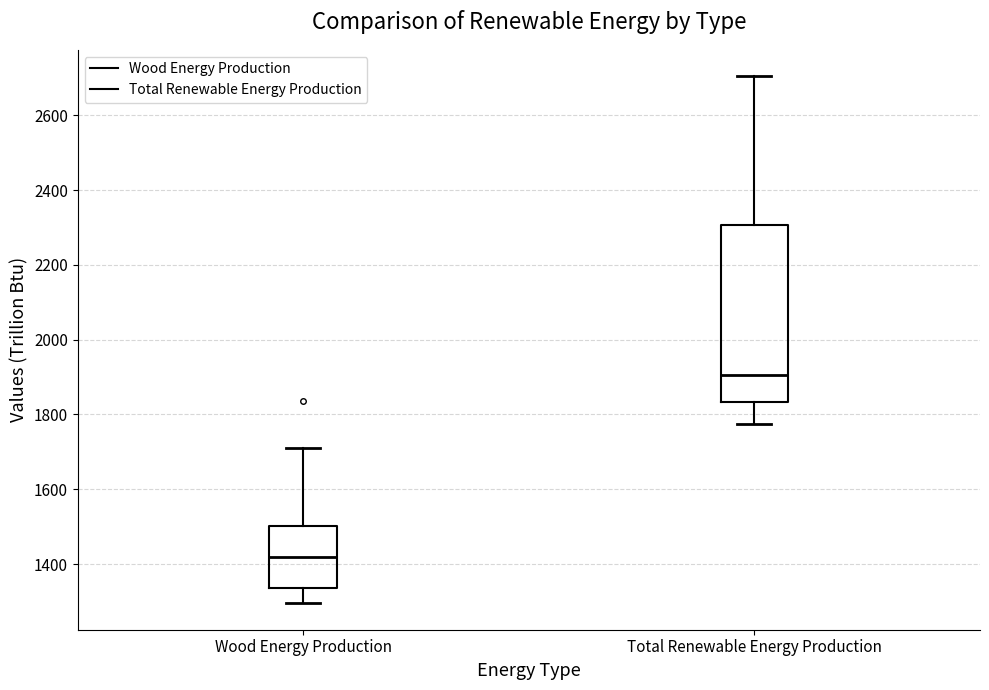

Reading left to right, read every box against the y-axis: the position of its median line, the range the box covers, and the ends of its whiskers. The values are not printed on the chart, so give them approximately, as read against the axis.

Wood Energy Production: median 1420, box 1340 to 1500, whiskers 1300 to 1720
Total Renewable Energy Production: median 1900, box 1840 to 2300, whiskers 1780 to 2700